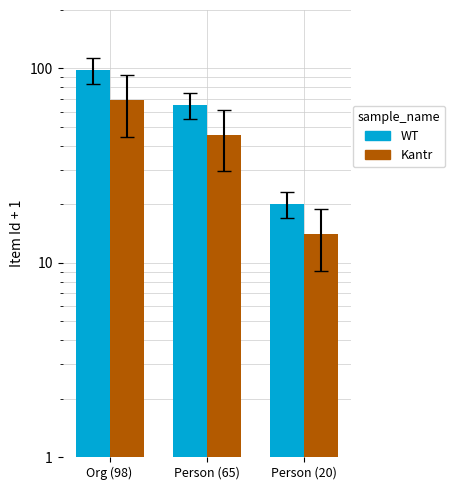

What is the spread (max minus min) of values at Person (20)?

6.0